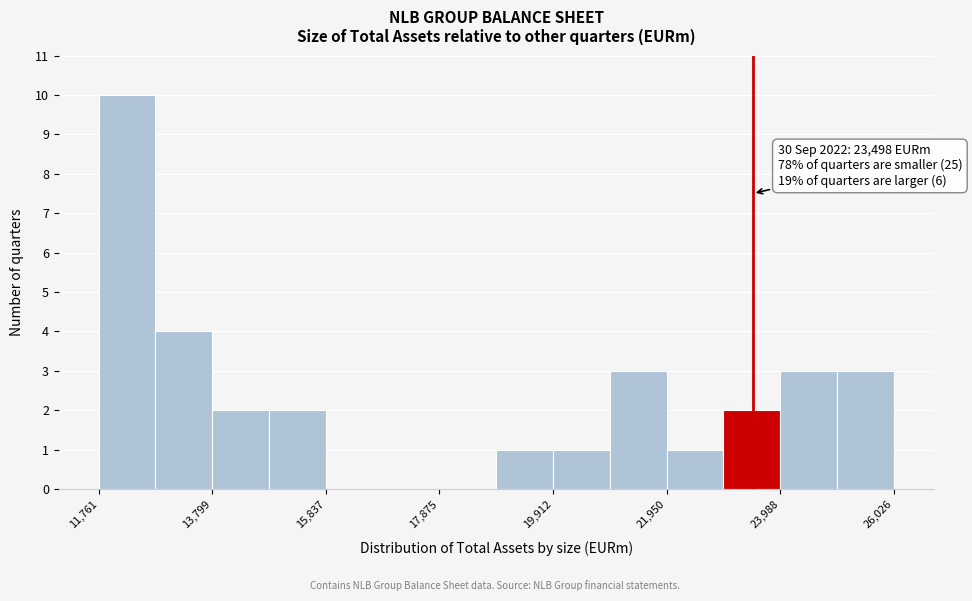

Around what value on the x-axis is the tallest bar? Give the approximate position of its centre, as read against the axis.

12500